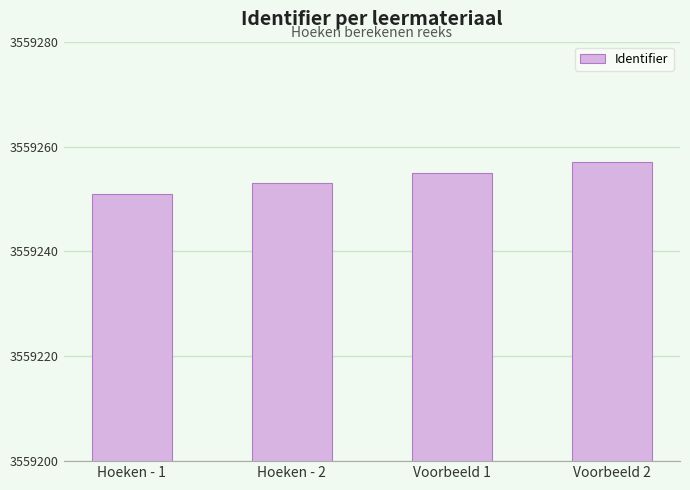

The chart shows a value of 1055484 at Voorbeeld 2. True or false?

False